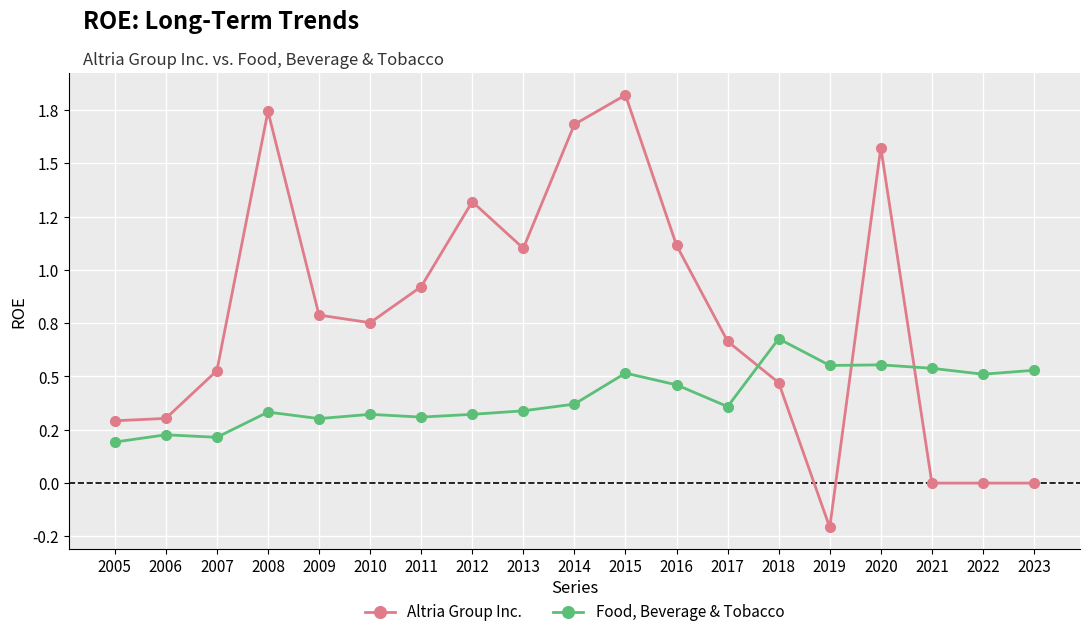

Does the chart have visible grid lines?

Yes